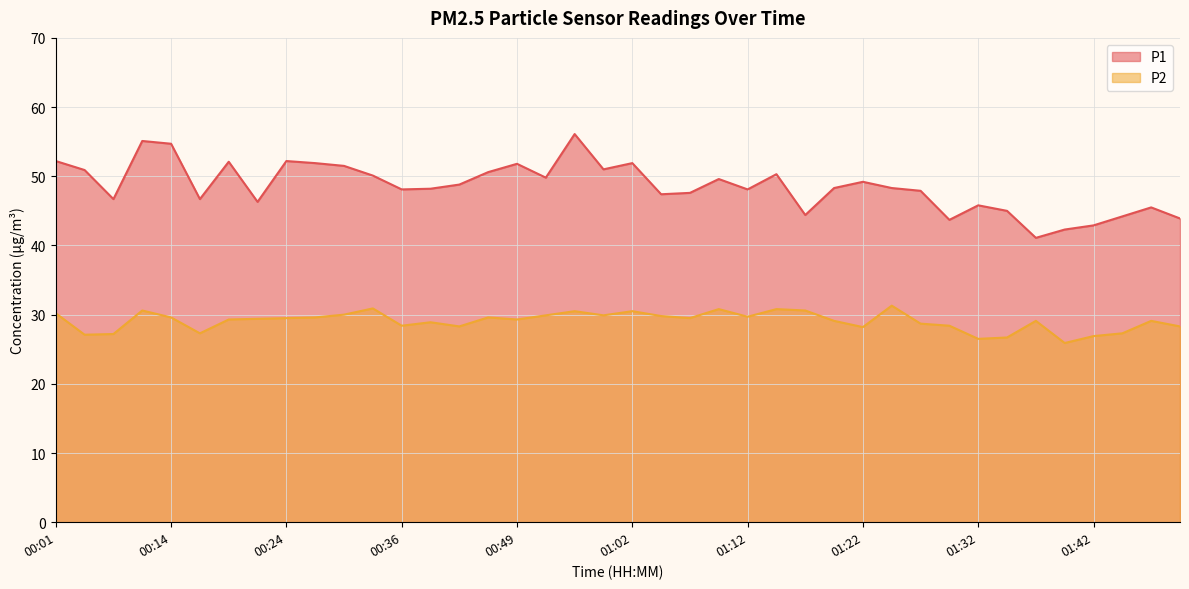

What is the sum of all P2 values?

1162.7